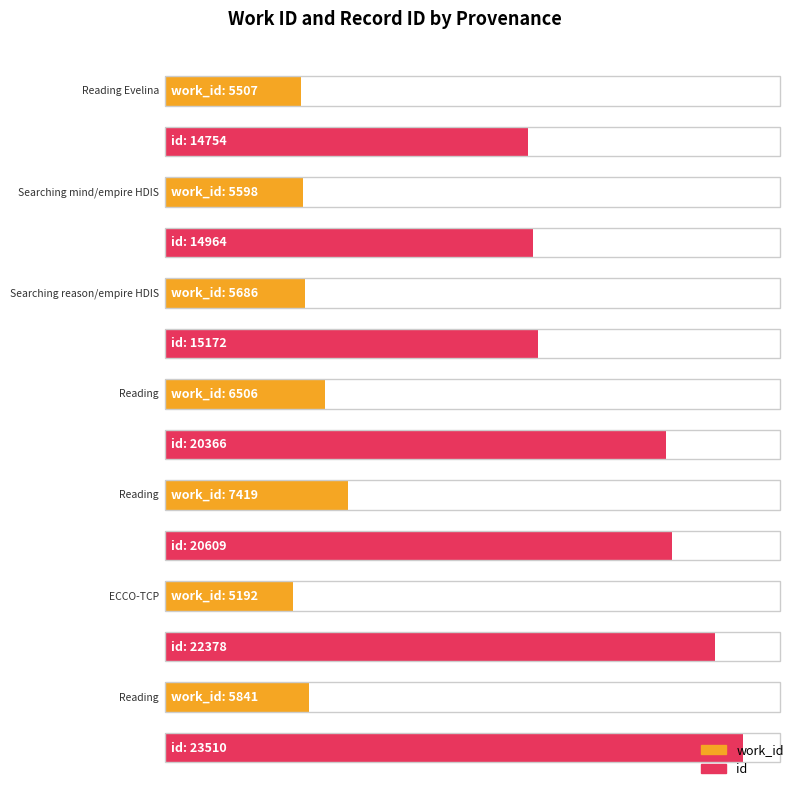

What is the sum of all id values?

131753